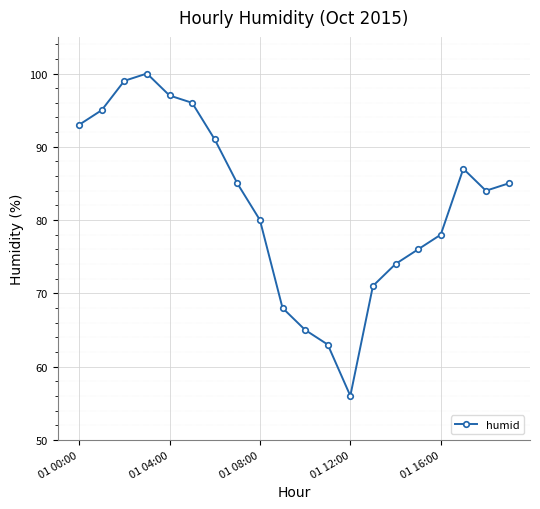

What is the value of the 7th point from the left?

91